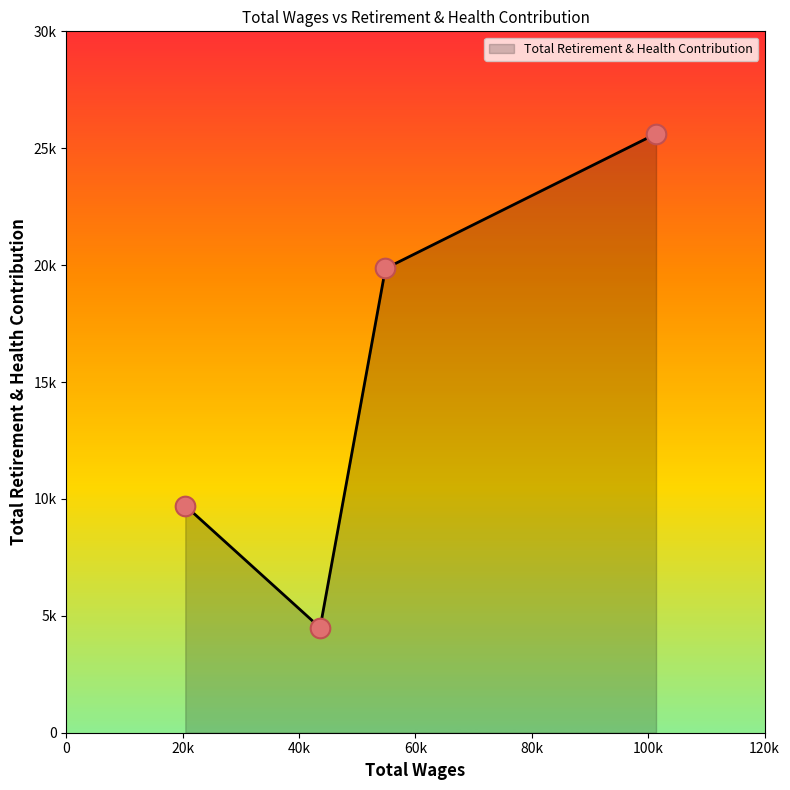

Is this an area chart (filled region under the line)?

Yes